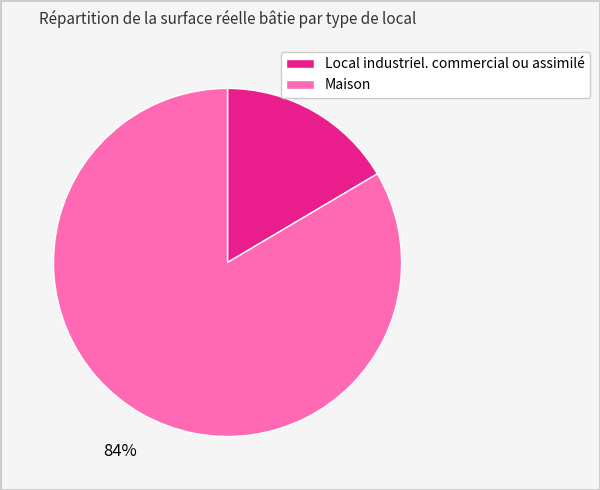

What percentage is the Maison slice, to the nearest percent?

84%